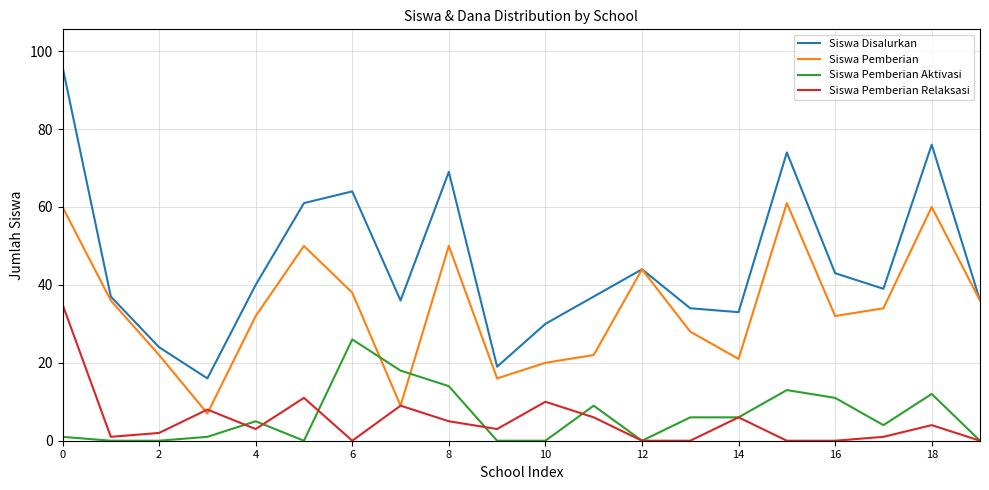

Which series has the largest total across all categories?

Siswa Disalurkan